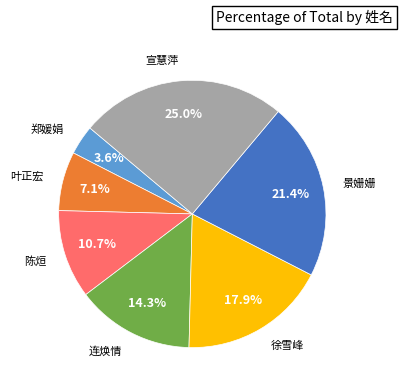

Does any single category account for the majority?

No